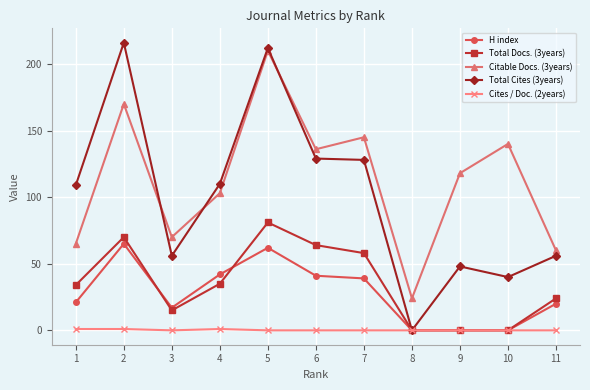

List the series in order of their peak value, highest first.

Total Cites (3years), Citable Docs. (3years), Total Docs. (3years), H index, Cites / Doc. (2years)